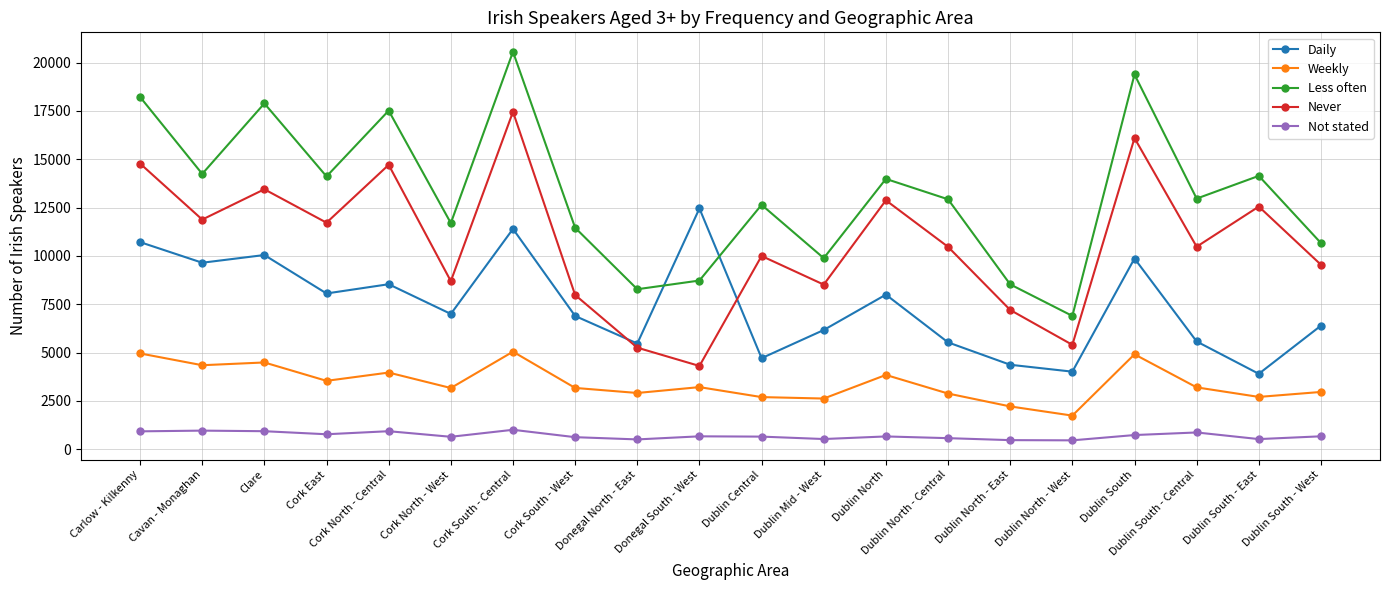

What is the total value across all series at Dublin North - East?

22783